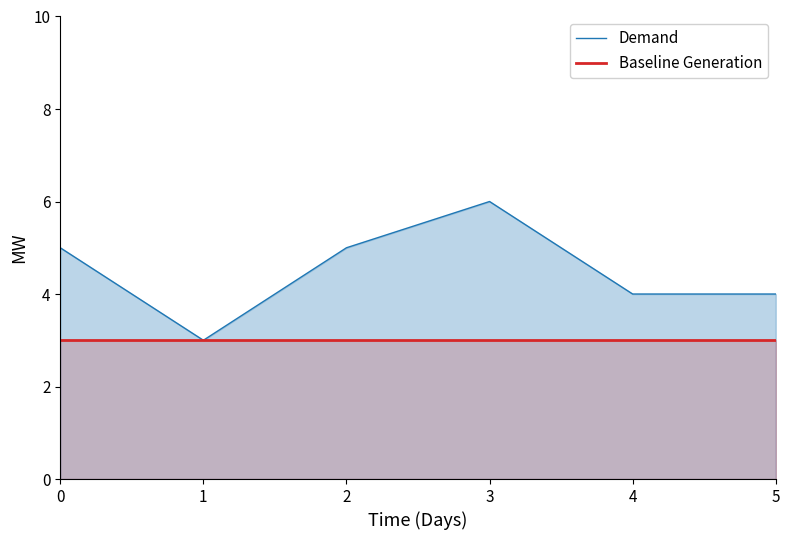

At how many categories does at least one series exceed 3?

5